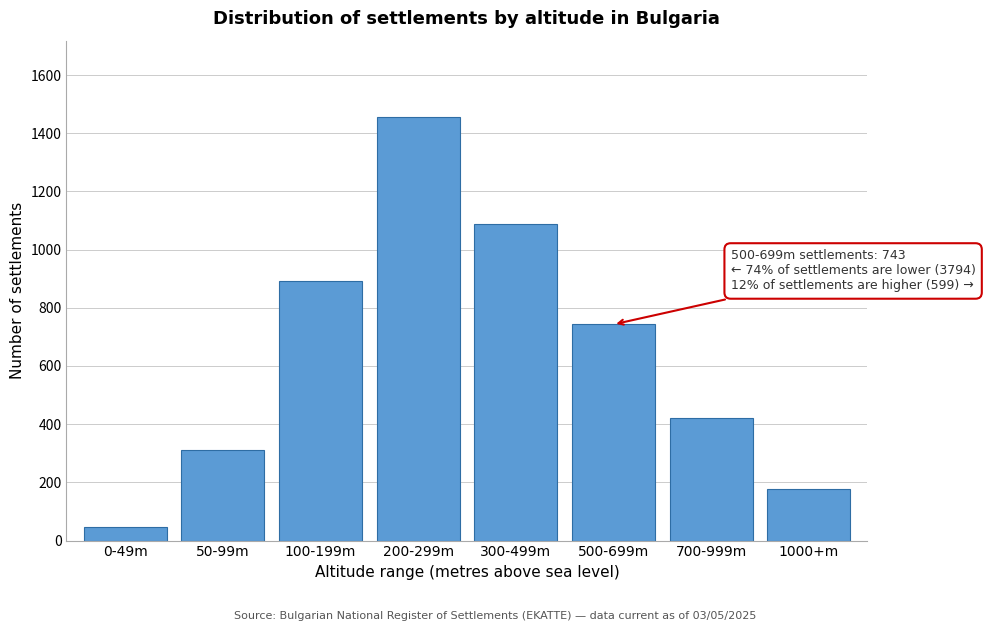

Reading left to right, extract all data points from this chart.

0-49m=45	50-99m=312	100-199m=892	200-299m=1456	300-499m=1089	500-699m=743	700-999m=421	1000+m=178